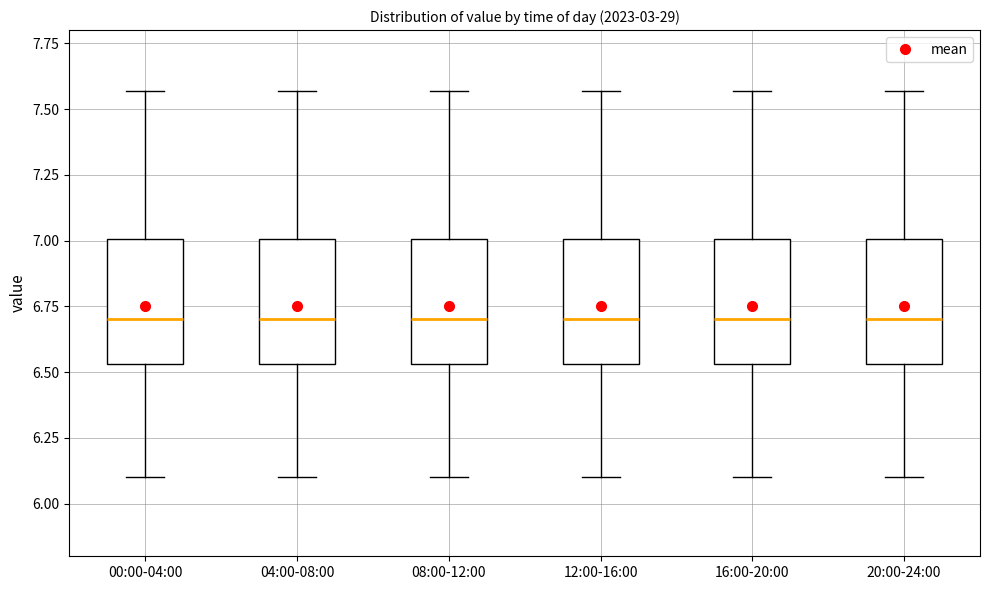

Reading left to right, transcribe this box plot: for each box, give where its median line is, the range the box spans, and where its two whiskers end, as read against the y-axis. The values are not printed on the chart, so give them approximately, as read against the axis.

00:00-04:00: median 6.70, box 6.55 to 7.00, whiskers 6.10 to 7.55
04:00-08:00: median 6.70, box 6.55 to 7.00, whiskers 6.10 to 7.55
08:00-12:00: median 6.70, box 6.55 to 7.00, whiskers 6.10 to 7.55
12:00-16:00: median 6.70, box 6.55 to 7.00, whiskers 6.10 to 7.55
16:00-20:00: median 6.70, box 6.55 to 7.00, whiskers 6.10 to 7.55
20:00-24:00: median 6.70, box 6.55 to 7.00, whiskers 6.10 to 7.55